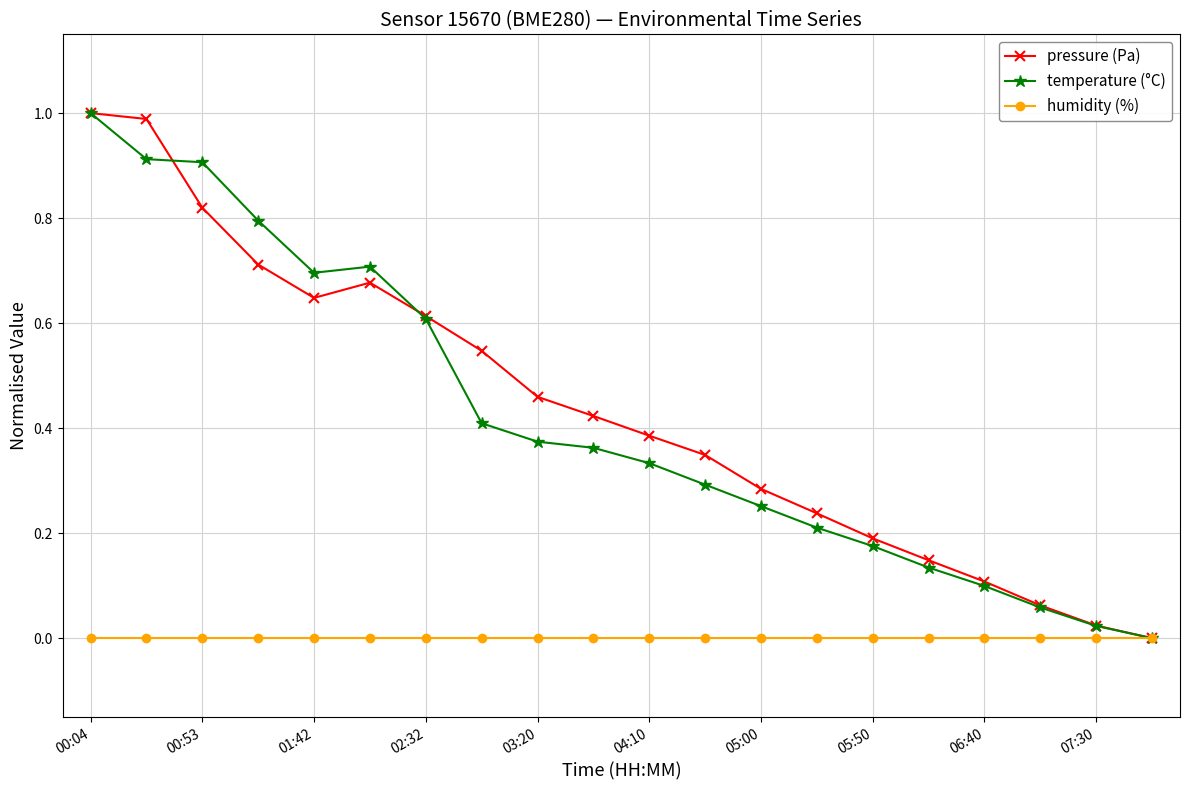

Which category has the lowest value across all series?

19